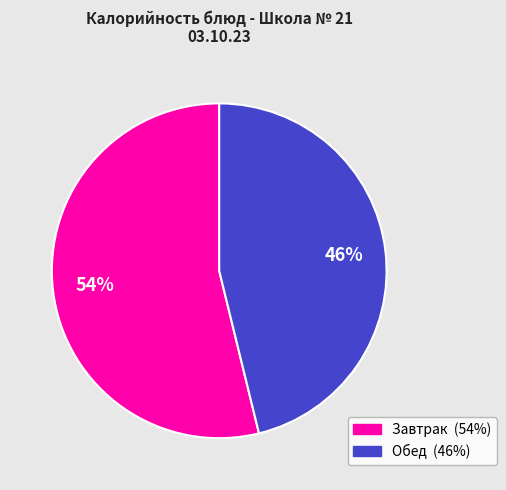

To the nearest percent, what is the difference between the largest and smallest slice percentages?

8%